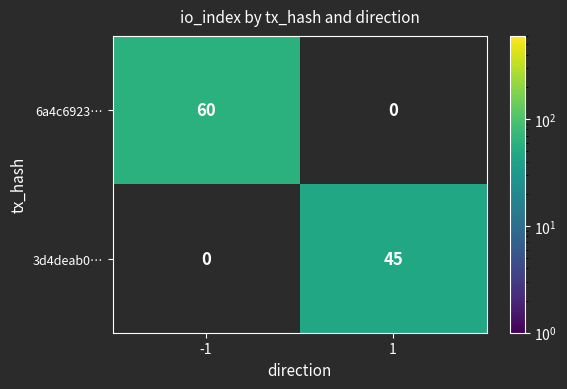

Is the value of 3d4deab0… at 1 greater than the value of 6a4c6923… at -1?

No